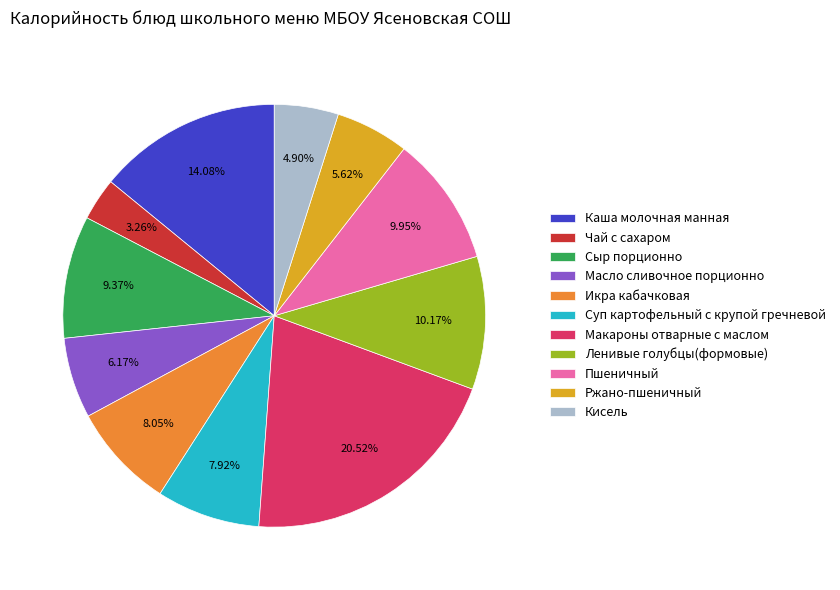

Between Суп картофельный с крупой гречневой and Пшеничный, which is larger?

Пшеничный